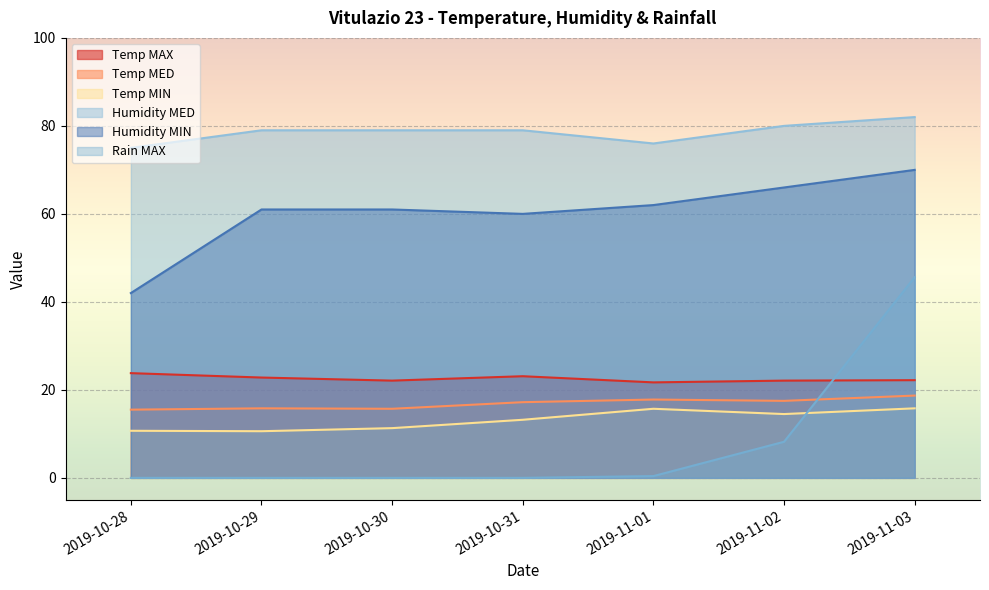

How many data points does each series have?

7